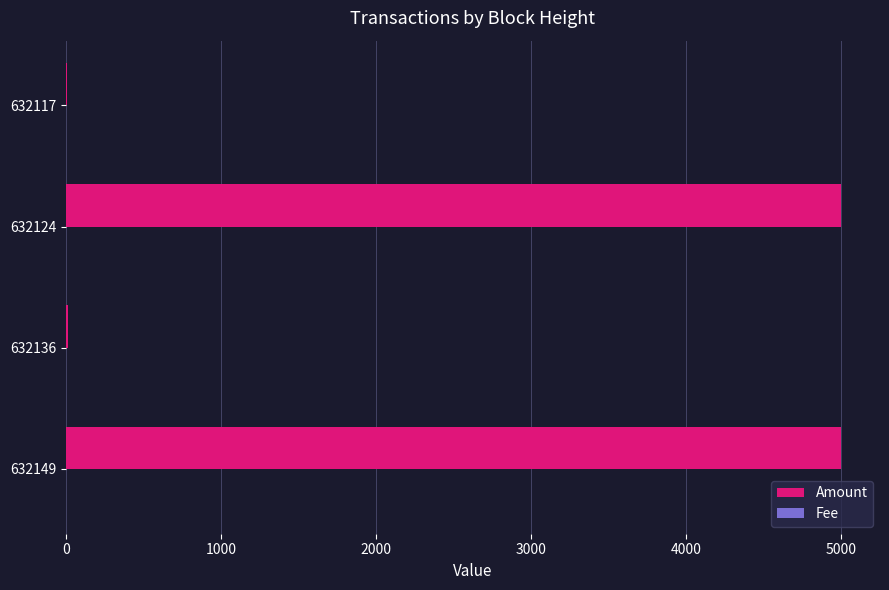

Which series has the largest total across all categories?

Amount